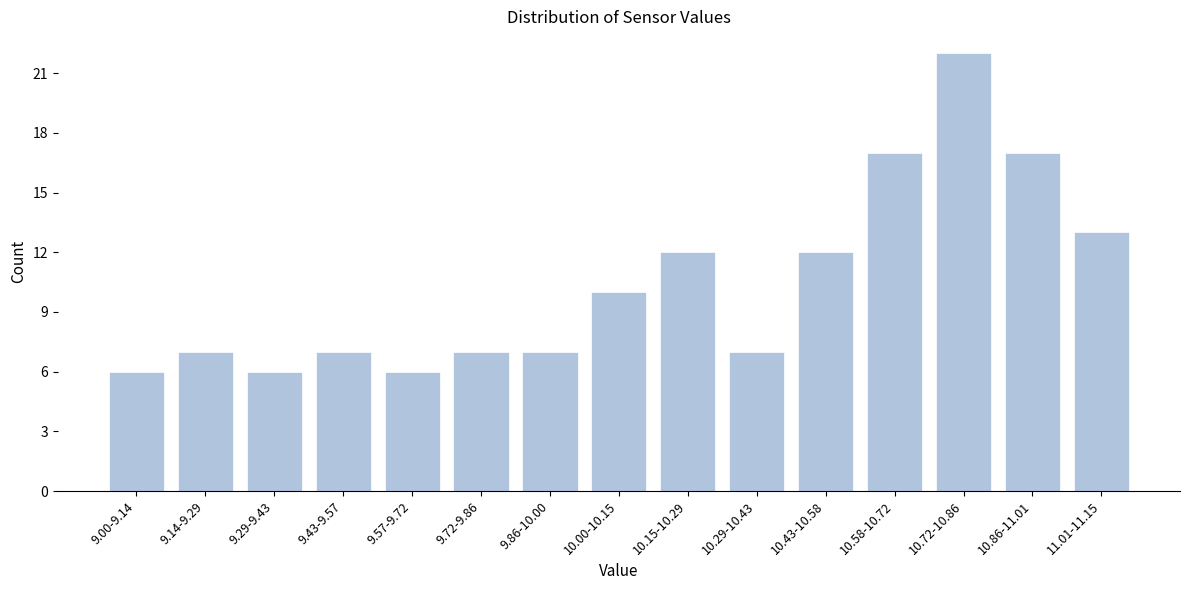

Reading left to right, extract all data points from this chart.

6	7	6	7	6	7	7	10	12	7	12	17	22	17	13